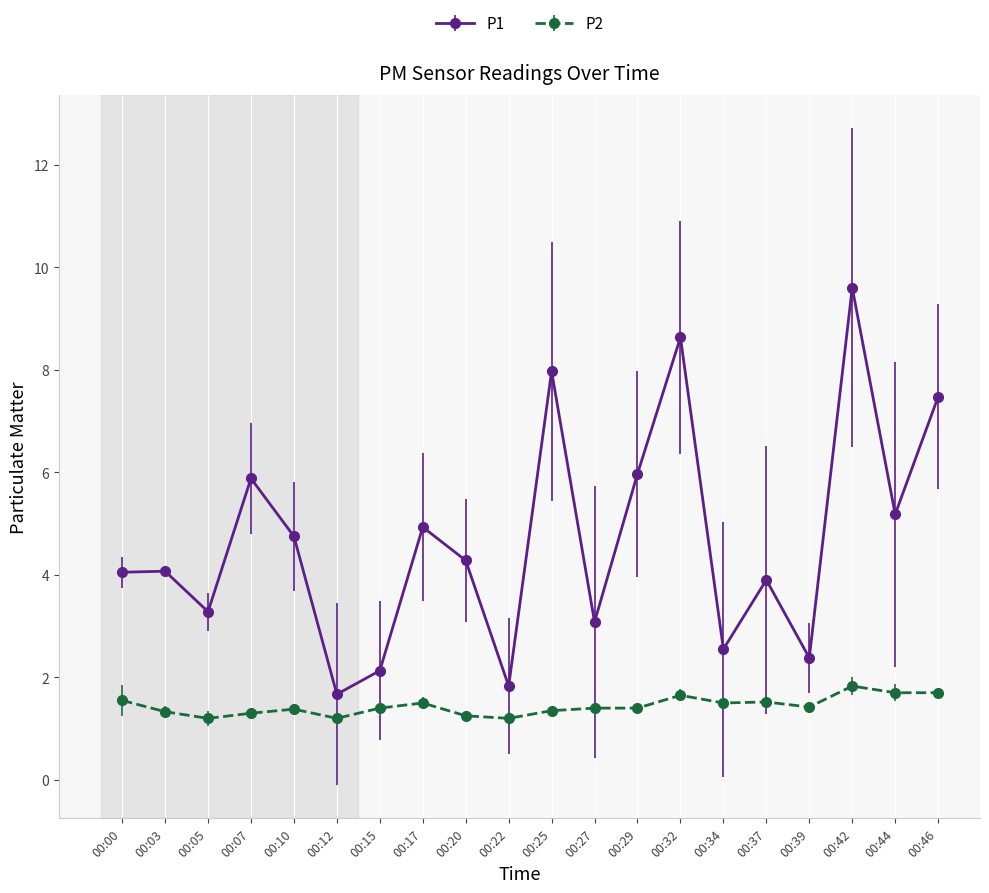

Which series has the largest total across all categories?

P1